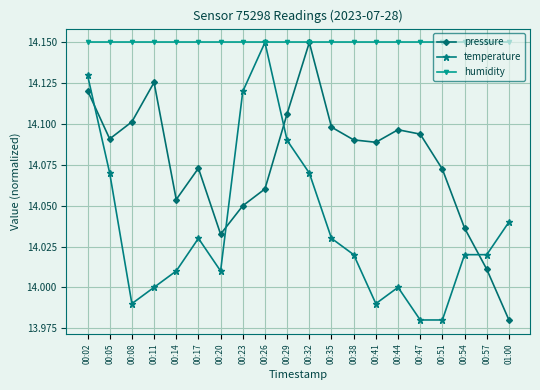

What is the label of the 11th point from the right?

00:29